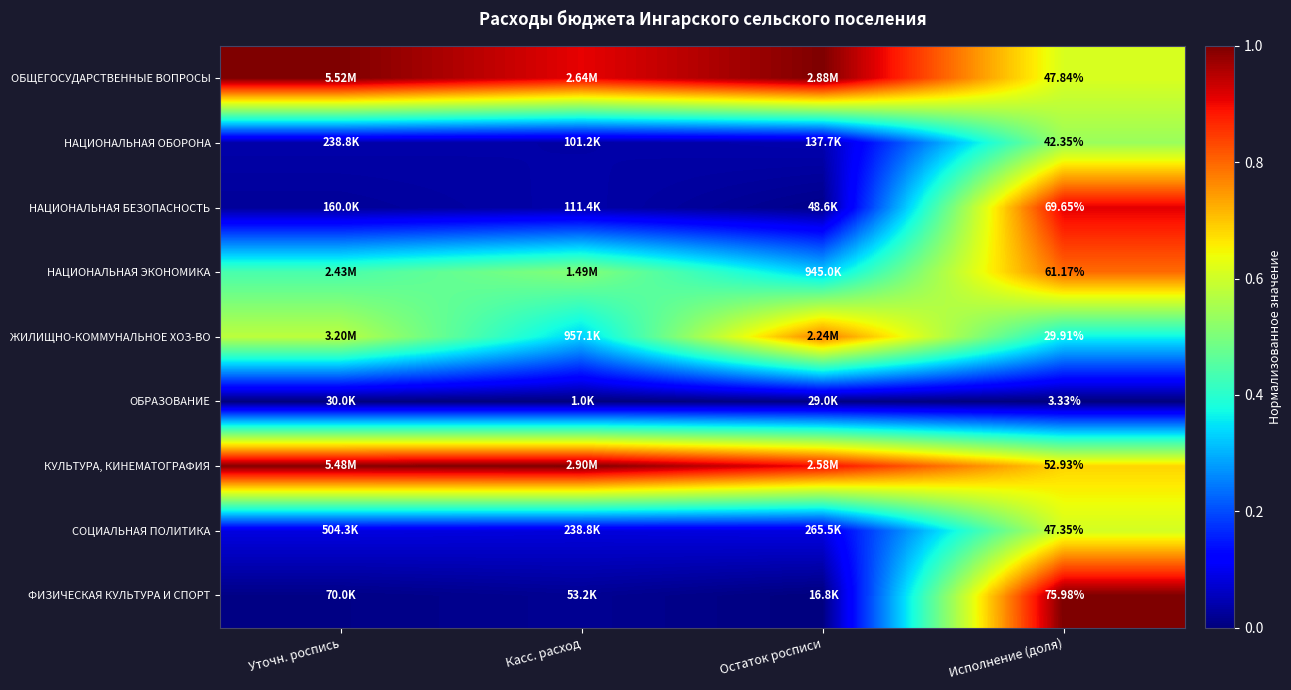

List the series in order of their peak value, lowest first.

ОБРАЗОВАНИЕ, НАЦИОНАЛЬНАЯ ОБОРОНА, СОЦИАЛЬНАЯ ПОЛИТИКА, ЖИЛИЩНО-КОММУНАЛЬНОЕ ХОЗ-ВО, НАЦИОНАЛЬНАЯ ЭКОНОМИКА, НАЦИОНАЛЬНАЯ БЕЗОПАСНОСТЬ, ОБЩЕГОСУДАРСТВЕННЫЕ ВОПРОСЫ, КУЛЬТУРА, КИНЕМАТОГРАФИЯ, ФИЗИЧЕСКАЯ КУЛЬТУРА И СПОРТ